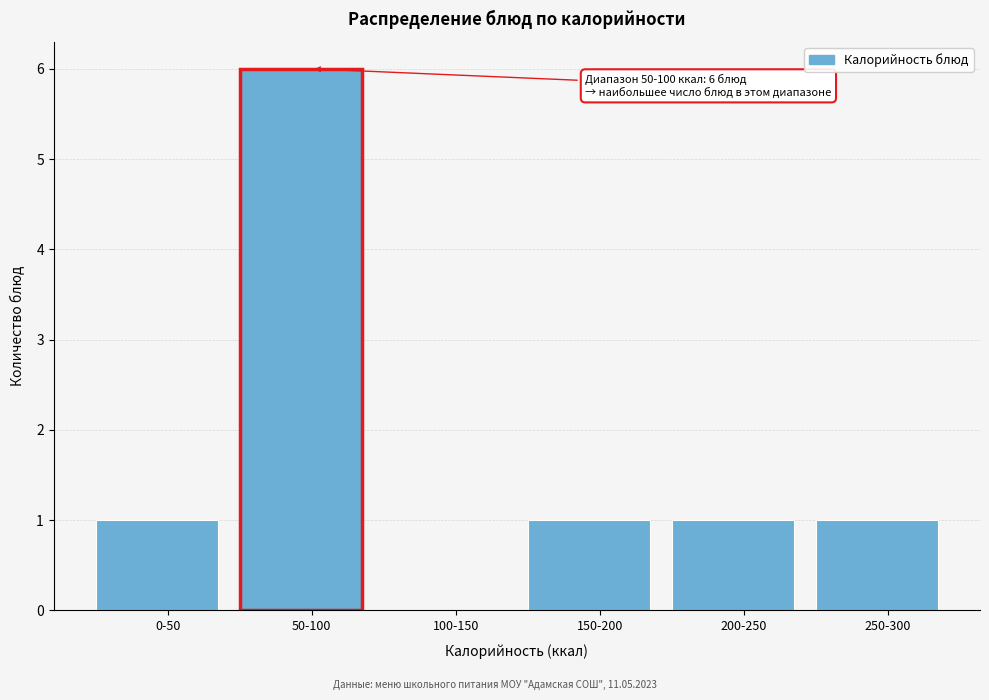

At which category does the chart reach its peak across all series?

50-100